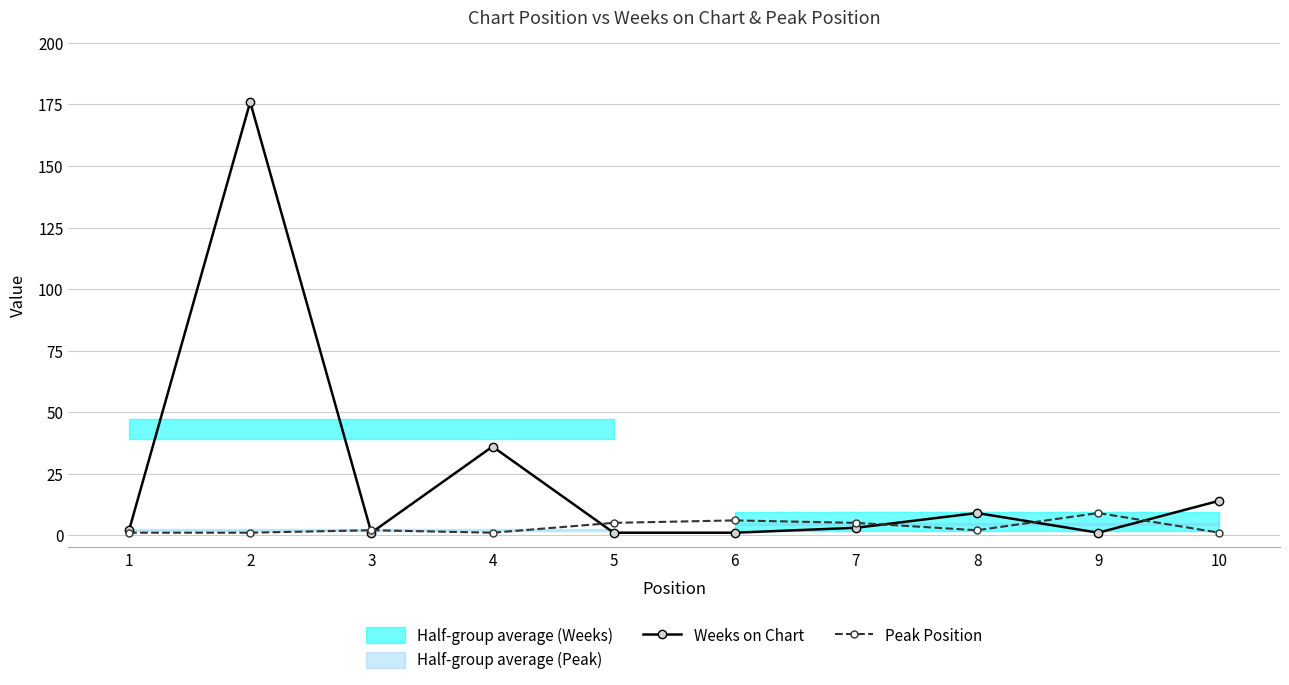

At 3, list the series in order from largest to smallest.

Peak Position, Weeks on Chart